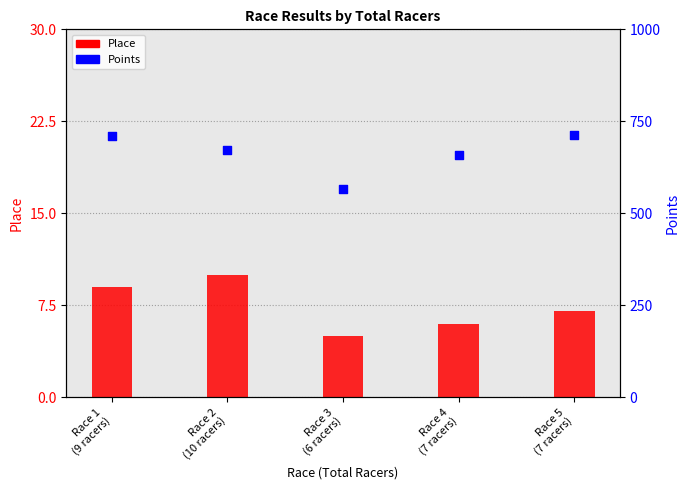

Which series has the largest total across all categories?

Points